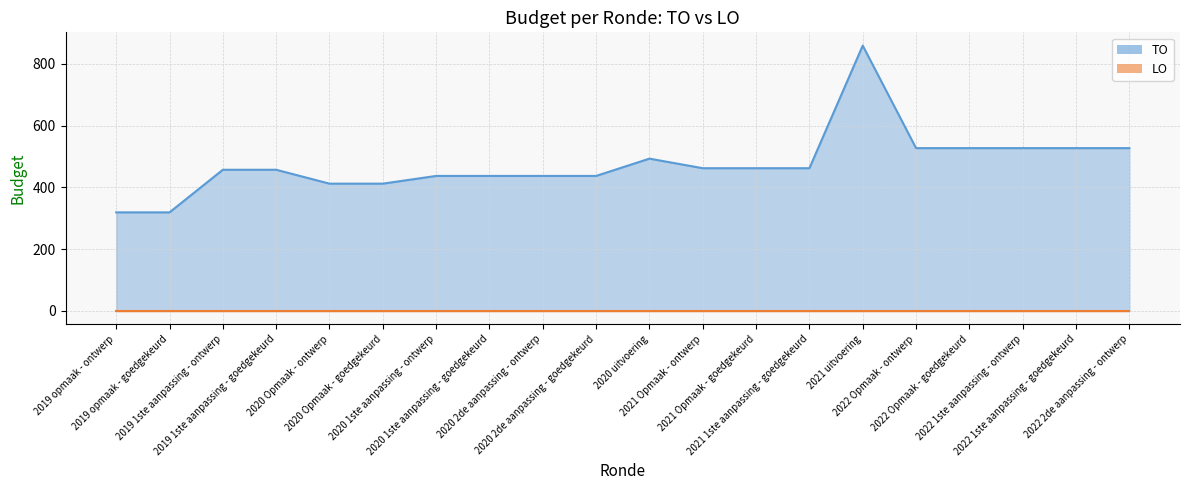

Which series has the widest spread of values?

TO line